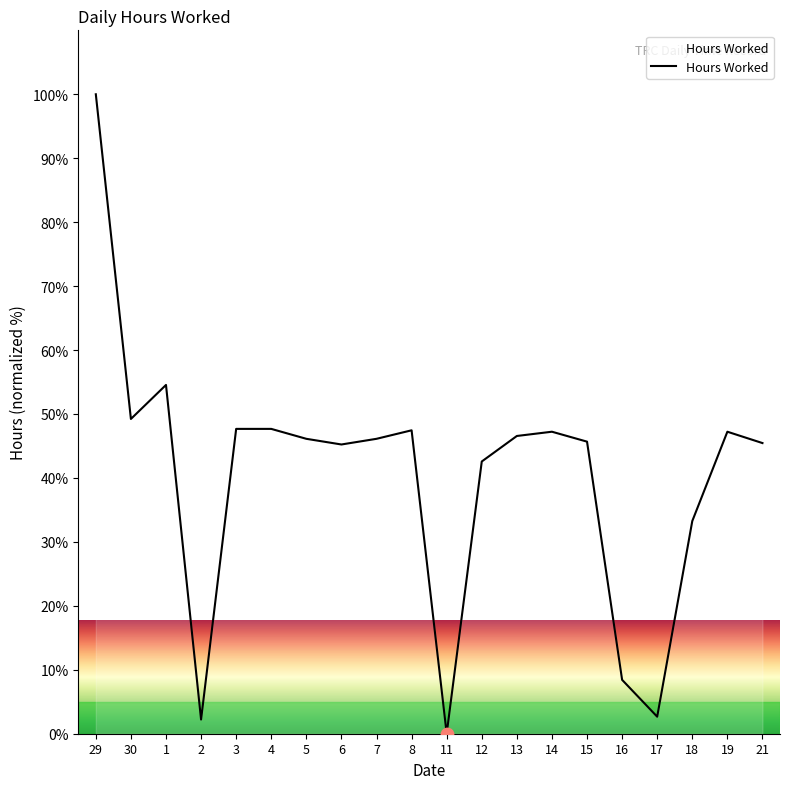

What is the ratio of the value at 14 to the value at 1?

0.9